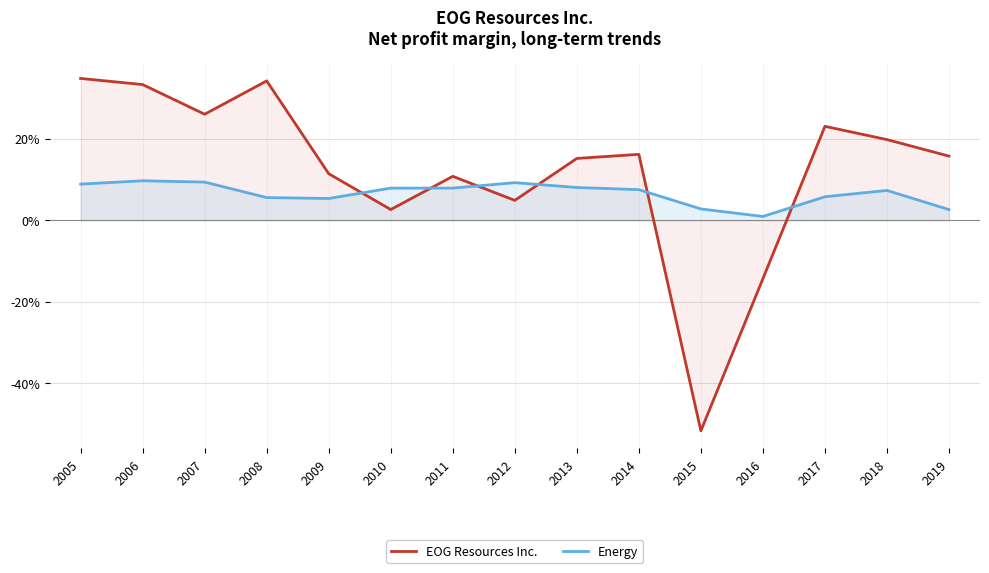

In Energy, how many points are lower than both neighbors (excluding endpoints)?

2